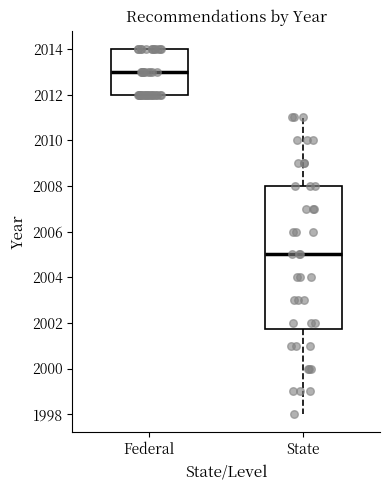

Which box has the highest median line?

Federal